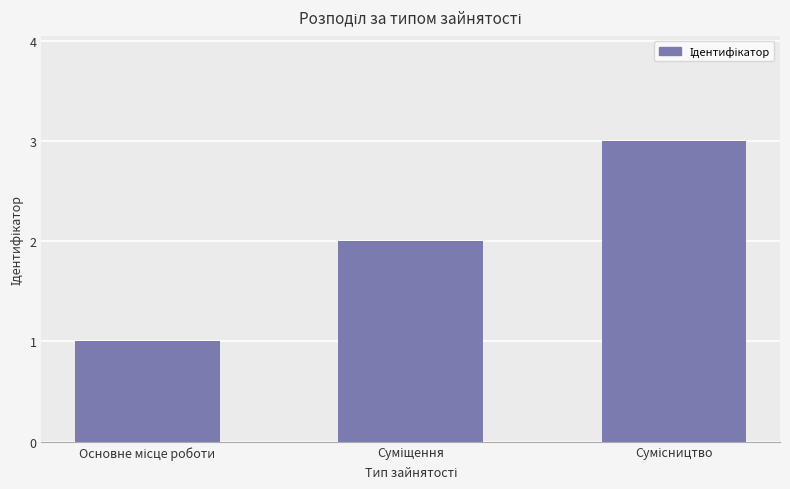

Does the chart contain stacked bars?

No